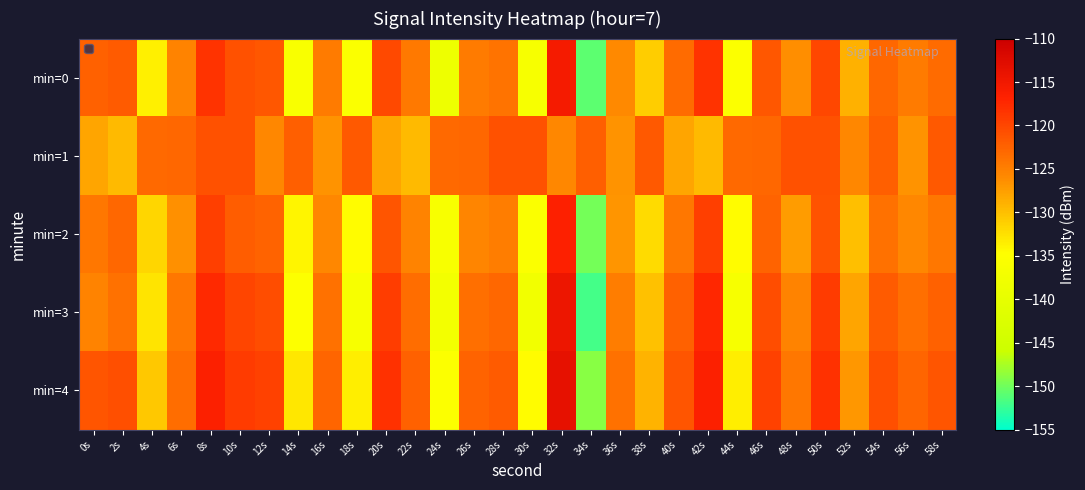

Which series changed the most between 8s and 54s?

min=0